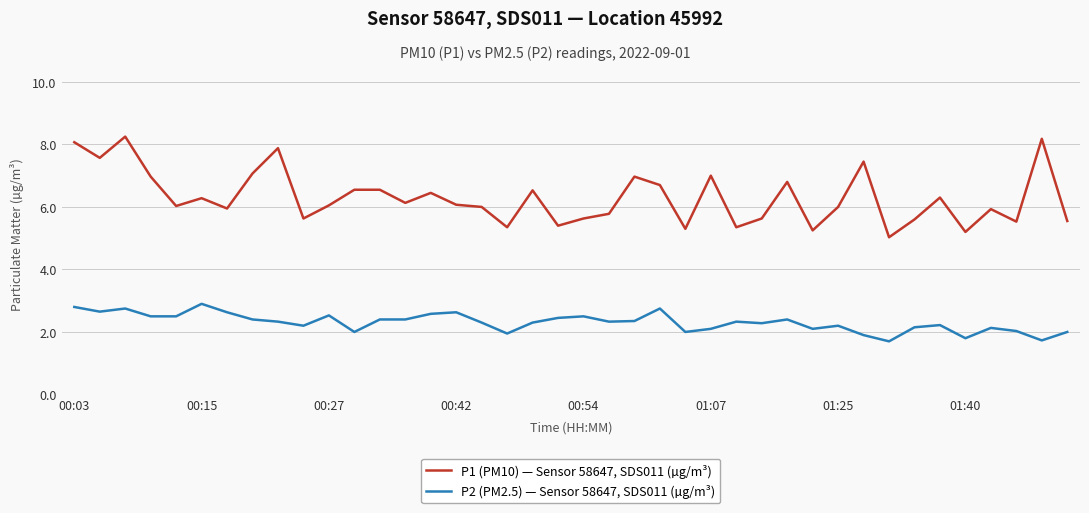

Is this an area chart (filled region under the line)?

No